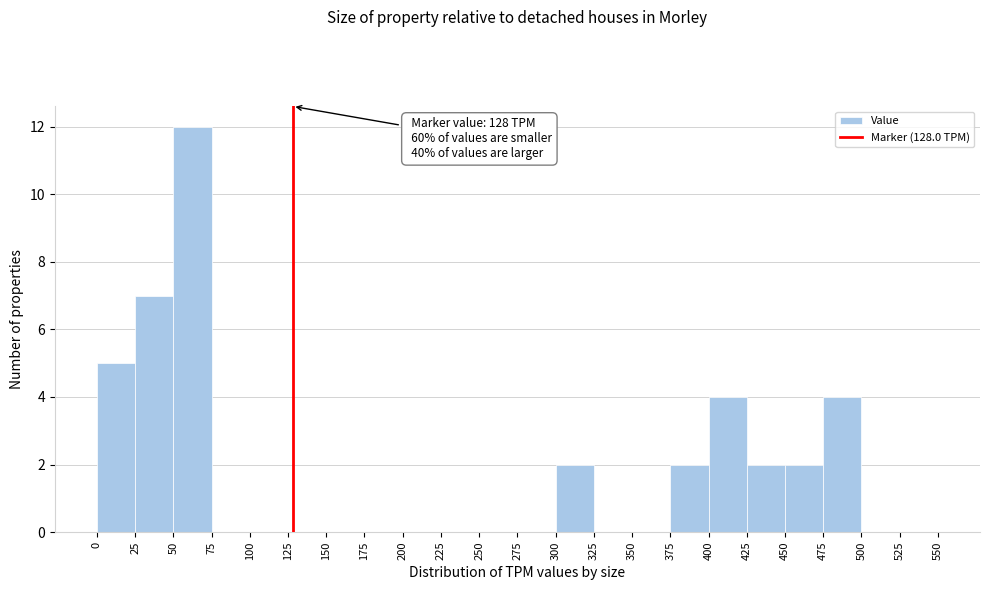

Over which range of the x-axis is the bar tallest?

50 to 75